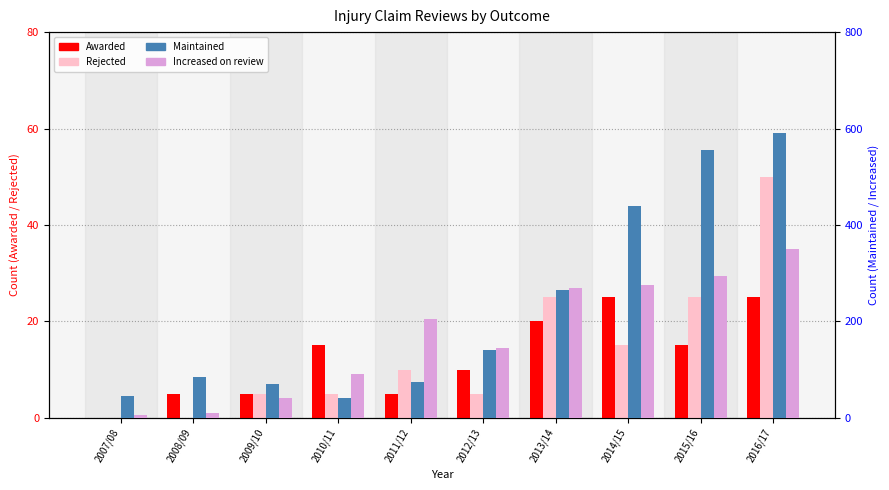

What position from the right is 2016/17?

1